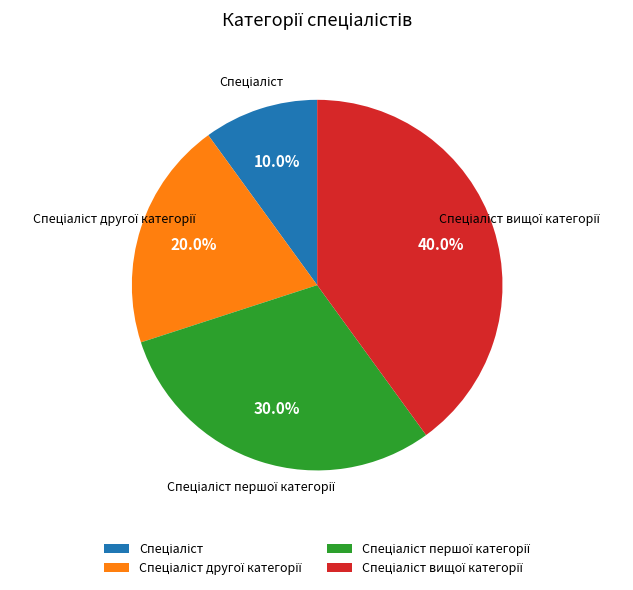

Is there any slice that represents more than half of the pie?

No